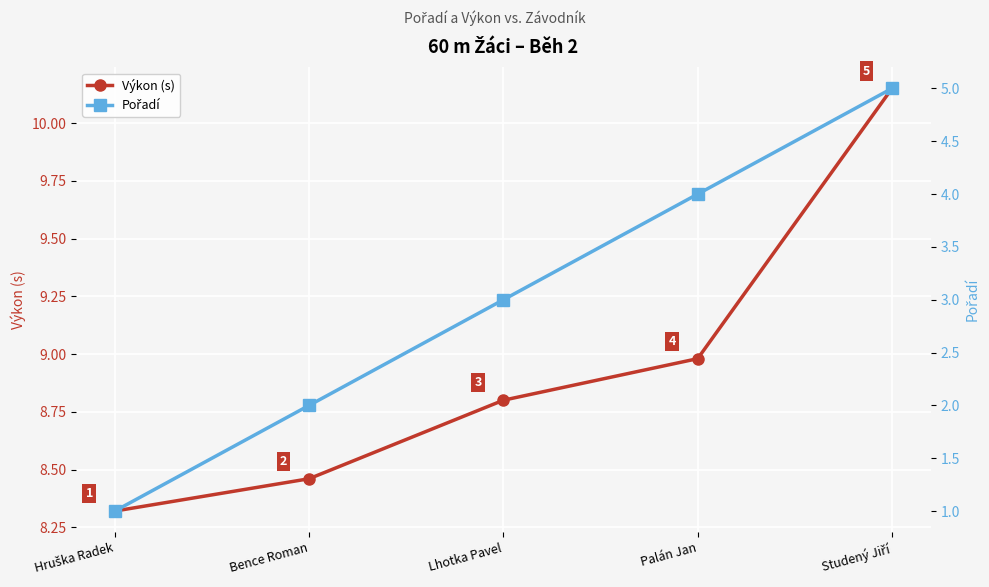

True or false: Výkon (s) and Pořadí intersect in this chart.

False